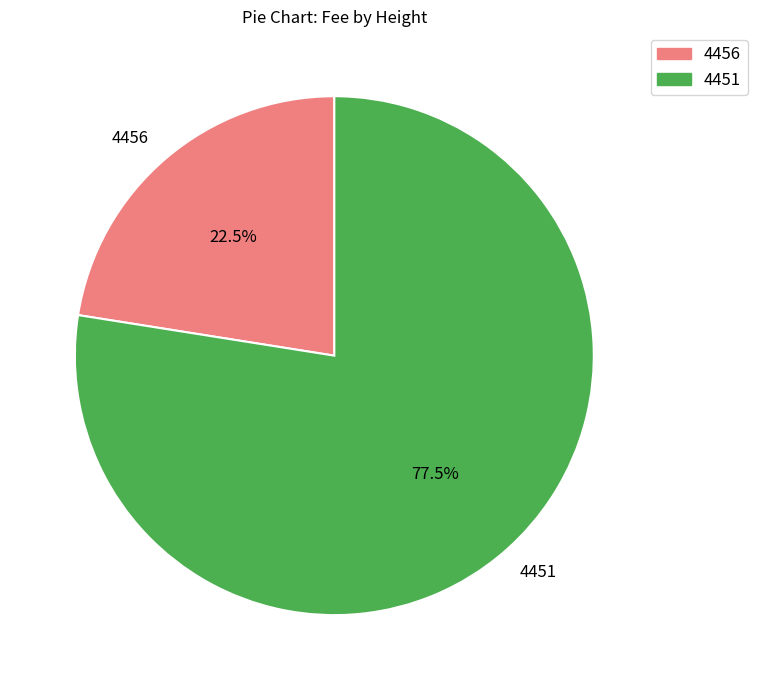

What is the ratio of the value at 4456 to the value at 4451?

0.3